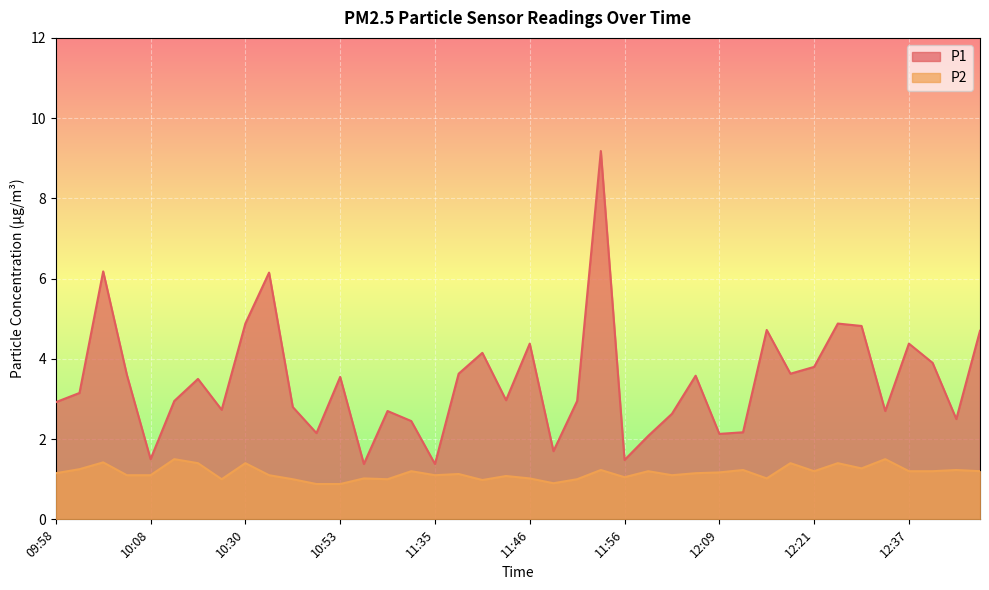

At 12:21, list the series in order from smallest to largest.

P2, P1